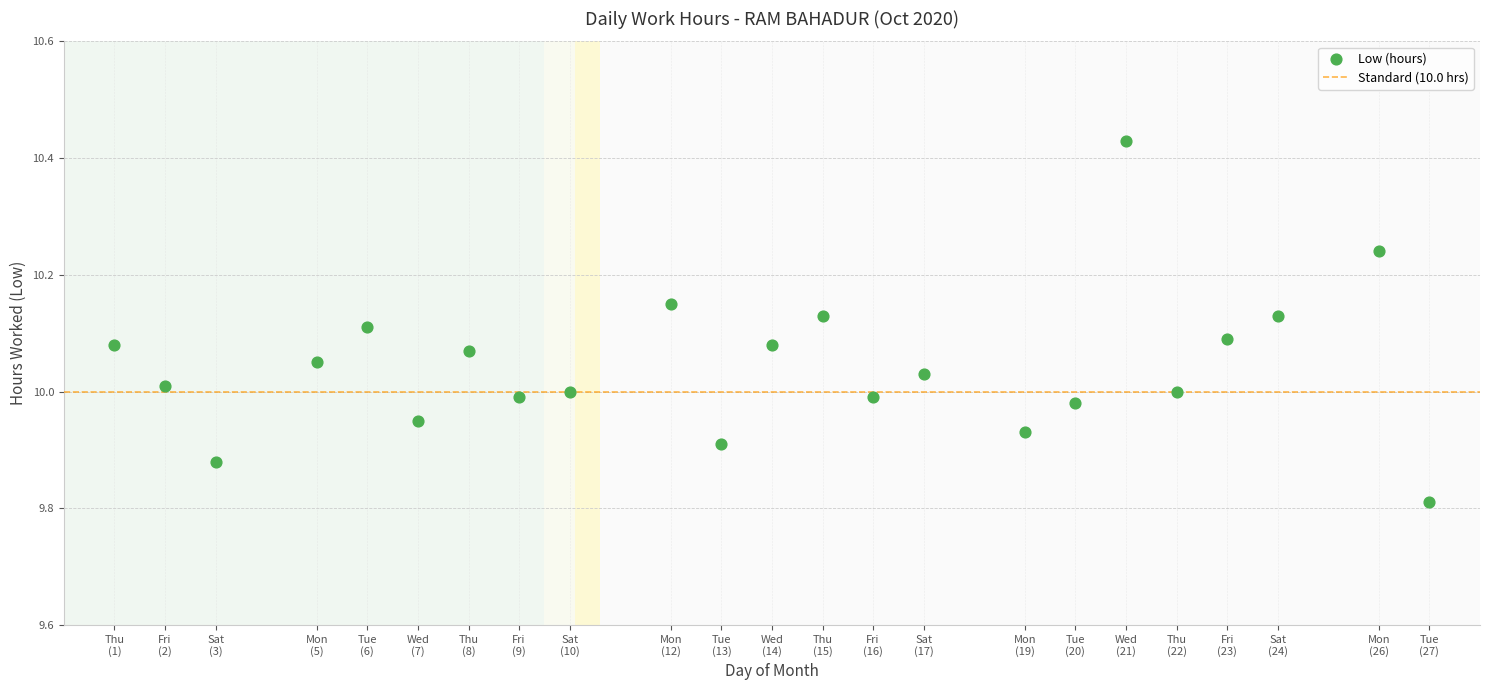

What is the range of X values (max minus min)?

26.0